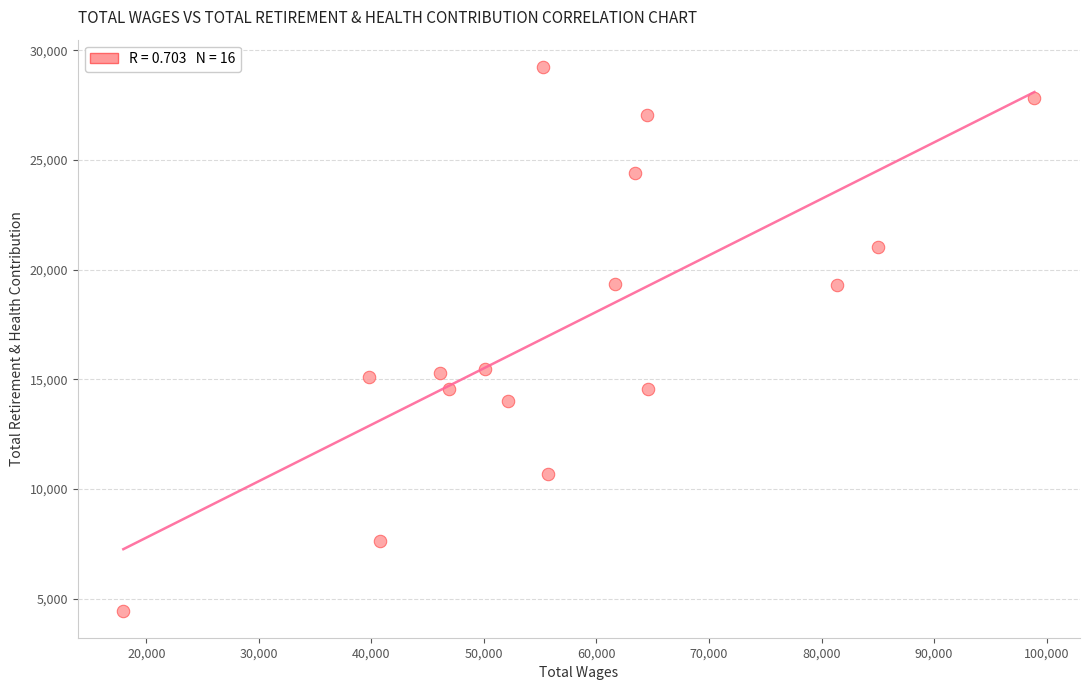

What is the range of X values (max minus min)?

80952